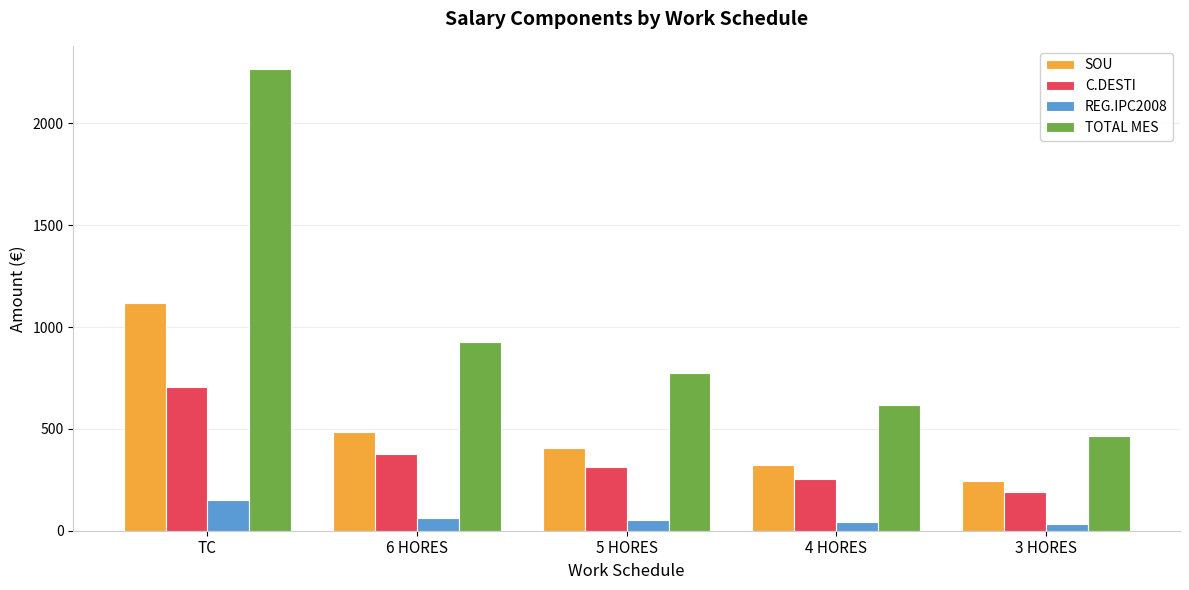

Reading right to left, extract all data points from this chart.

SOU: 3 HORES=242.6	4 HORES=323.5	5 HORES=404.3	6 HORES=485.2	TC=1120.2
C.DESTI: 3 HORES=188.8	4 HORES=251.8	5 HORES=314.6	6 HORES=377.5	TC=705.2
REG.IPC2008: 3 HORES=33.9	4 HORES=43.7	5 HORES=53.5	6 HORES=63.4	TC=149.5
TOTAL MES: 3 HORES=465.3	4 HORES=618.9	5 HORES=772.5	6 HORES=926.1	TC=2266.9